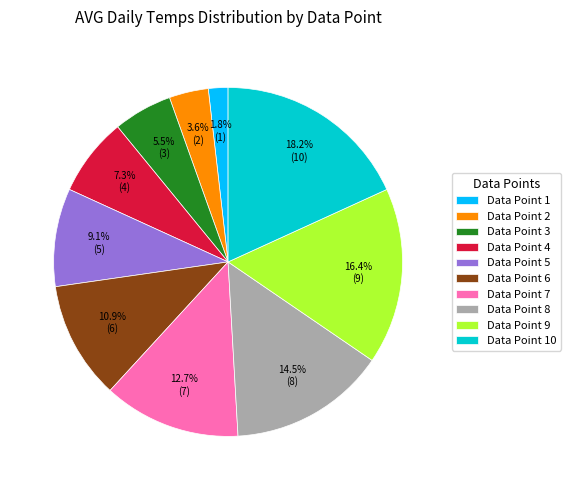

Rank the categories by value from lowest to highest.

Data Point 1, Data Point 2, Data Point 3, Data Point 4, Data Point 5, Data Point 6, Data Point 7, Data Point 8, Data Point 9, Data Point 10